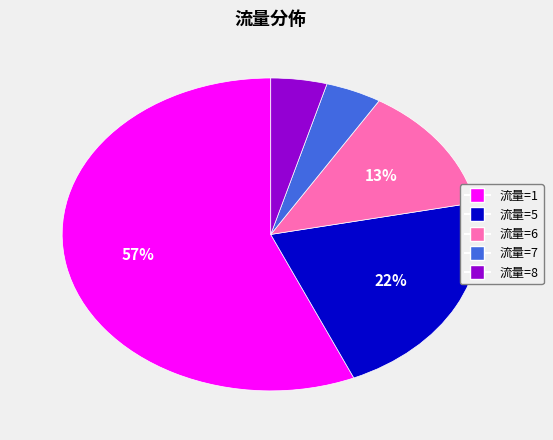

Does any single category account for the majority?

Yes